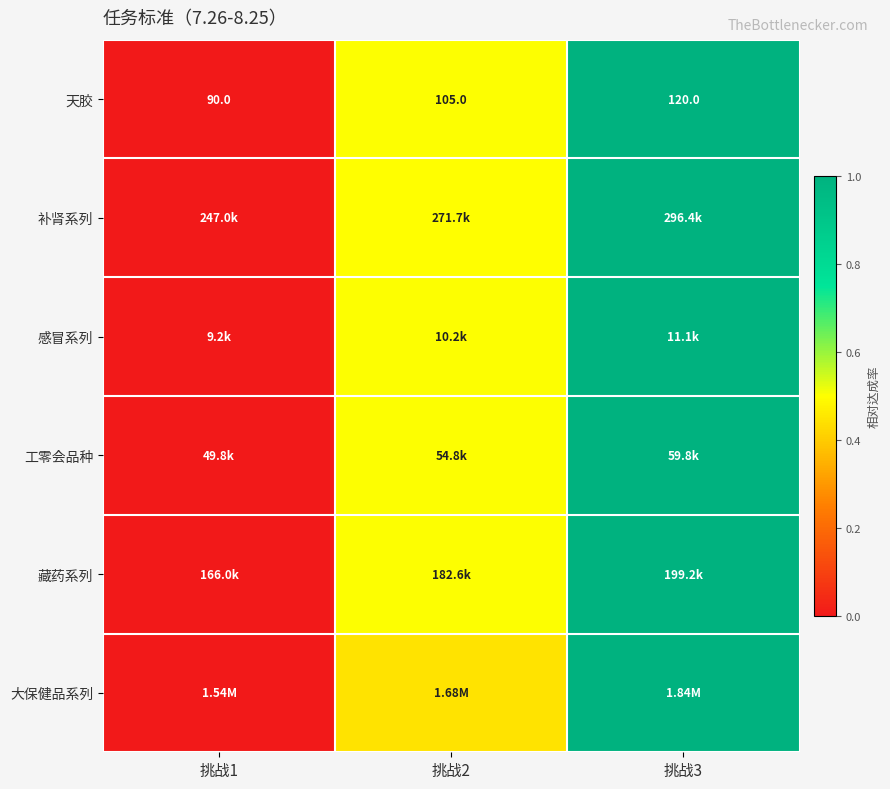

Is it true that 大保健品系列 equals 1.0 at 挑战3?

True